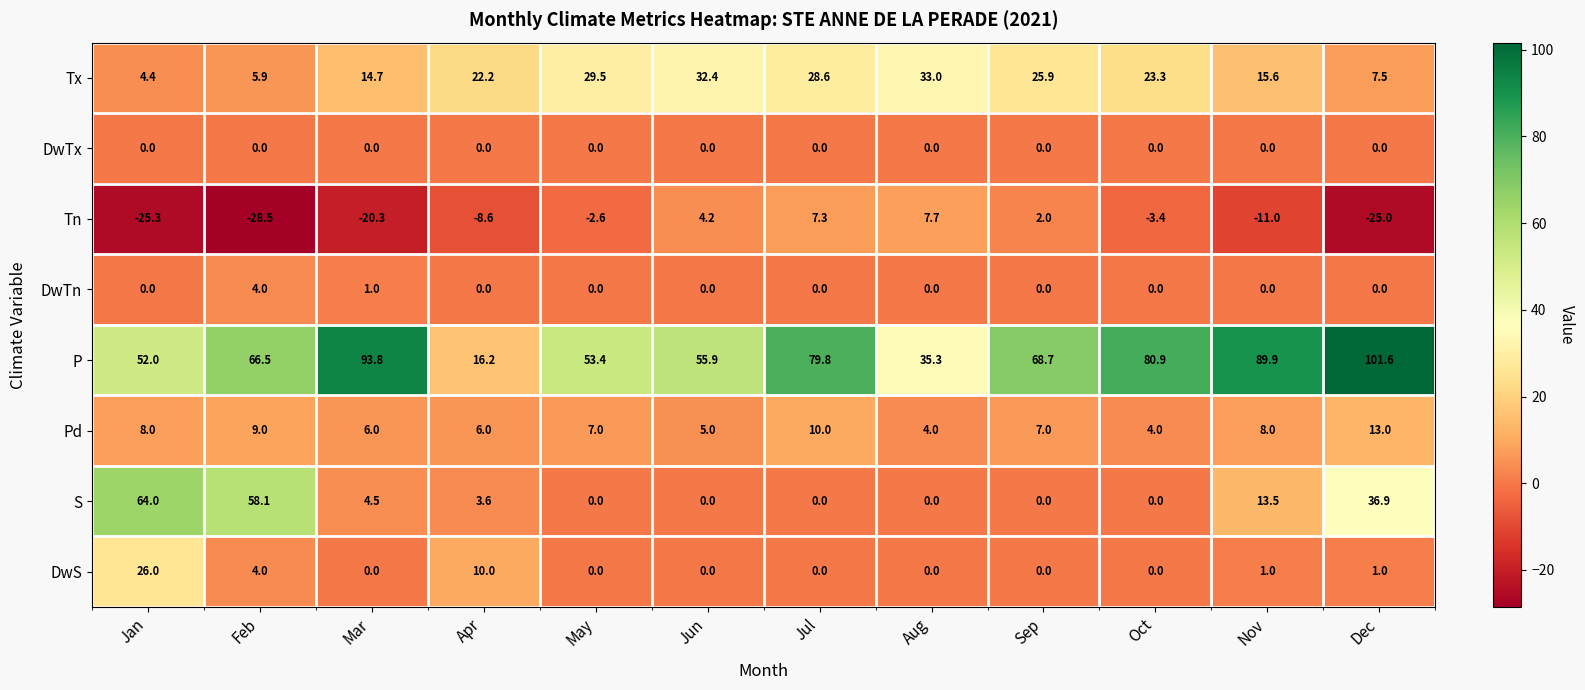

How many series are shown in this chart?

8